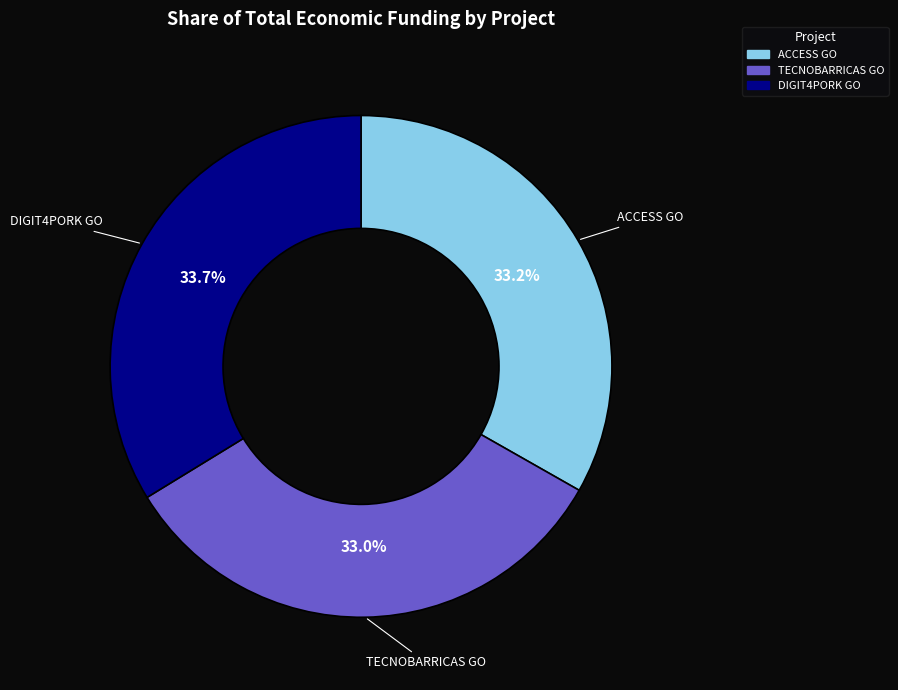

Does any single category account for the majority?

No